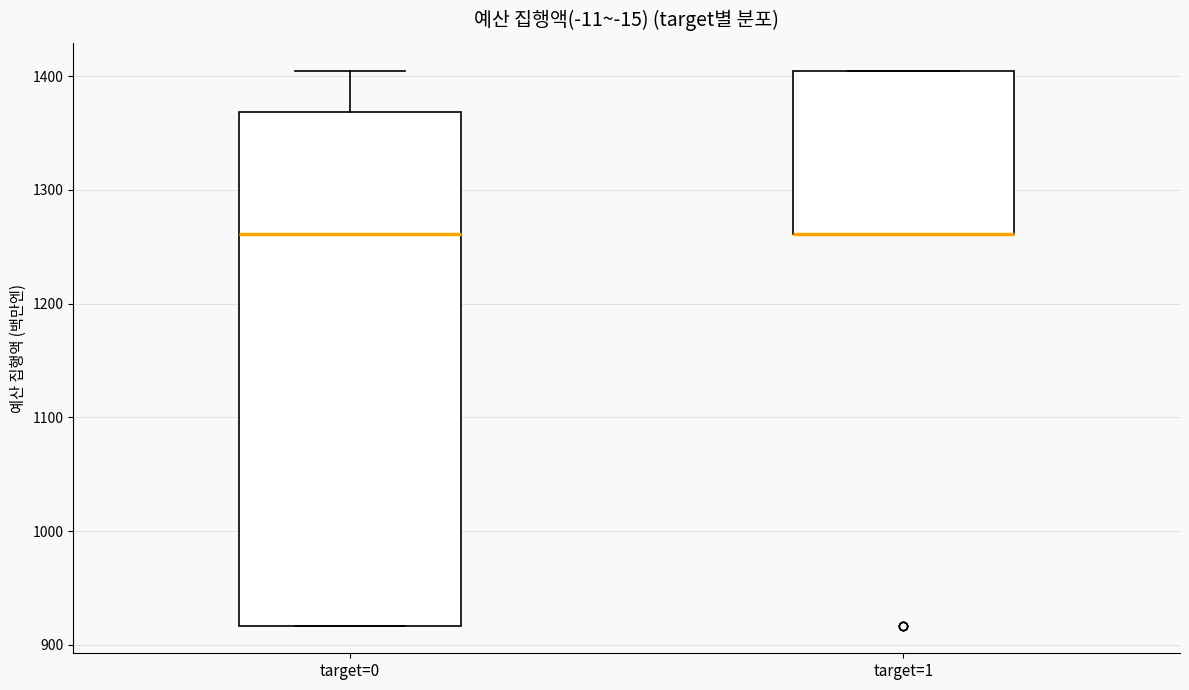

Which box is the tallest, from its lower edge to its upper edge?

target=0